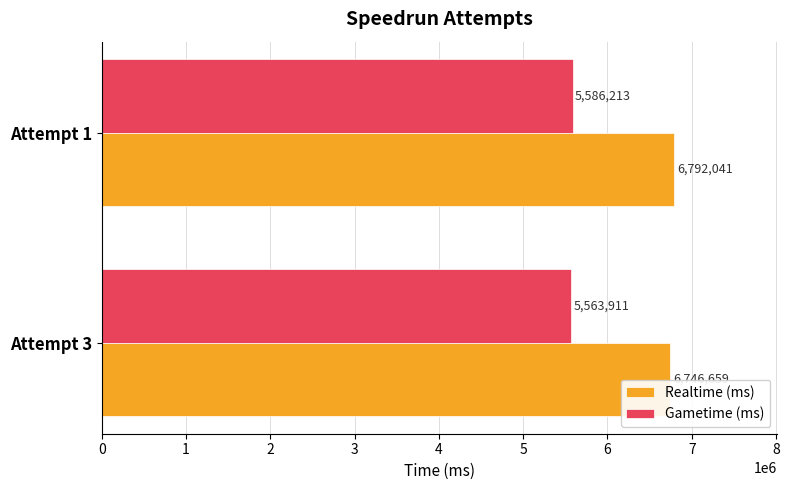

Which series has the largest range (max minus min)?

Realtime (ms)